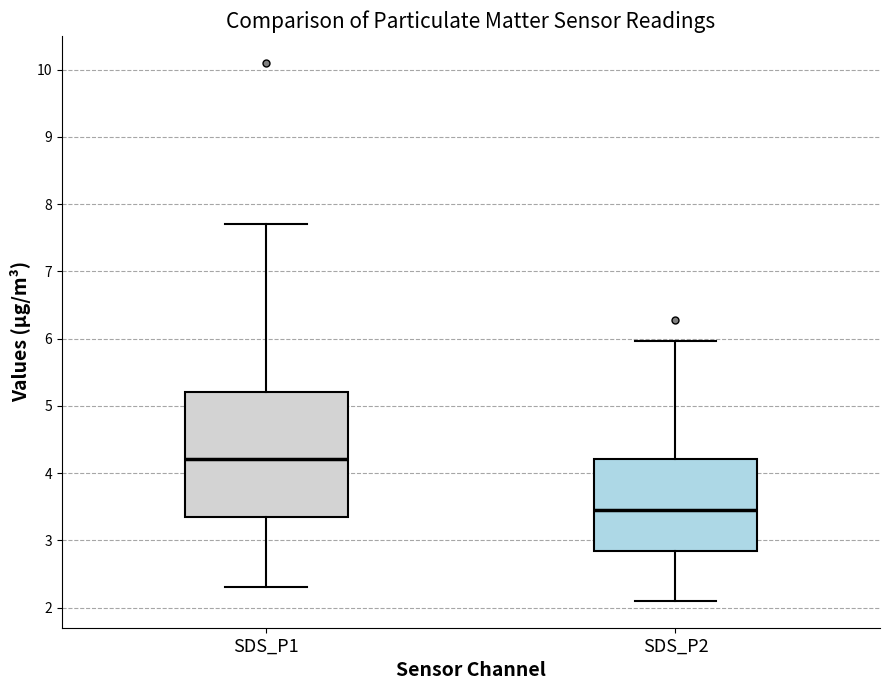

Where does the median line of the box for SDS_P1 sit on the y-axis? The values are not printed on the chart, so give them approximately, as read against the axis.

4.2